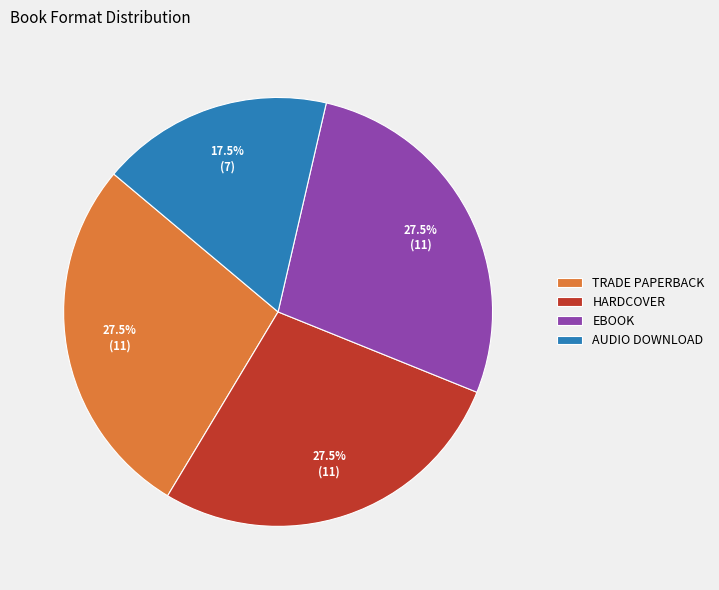

Which category has the smallest portion of the pie?

AUDIO DOWNLOAD